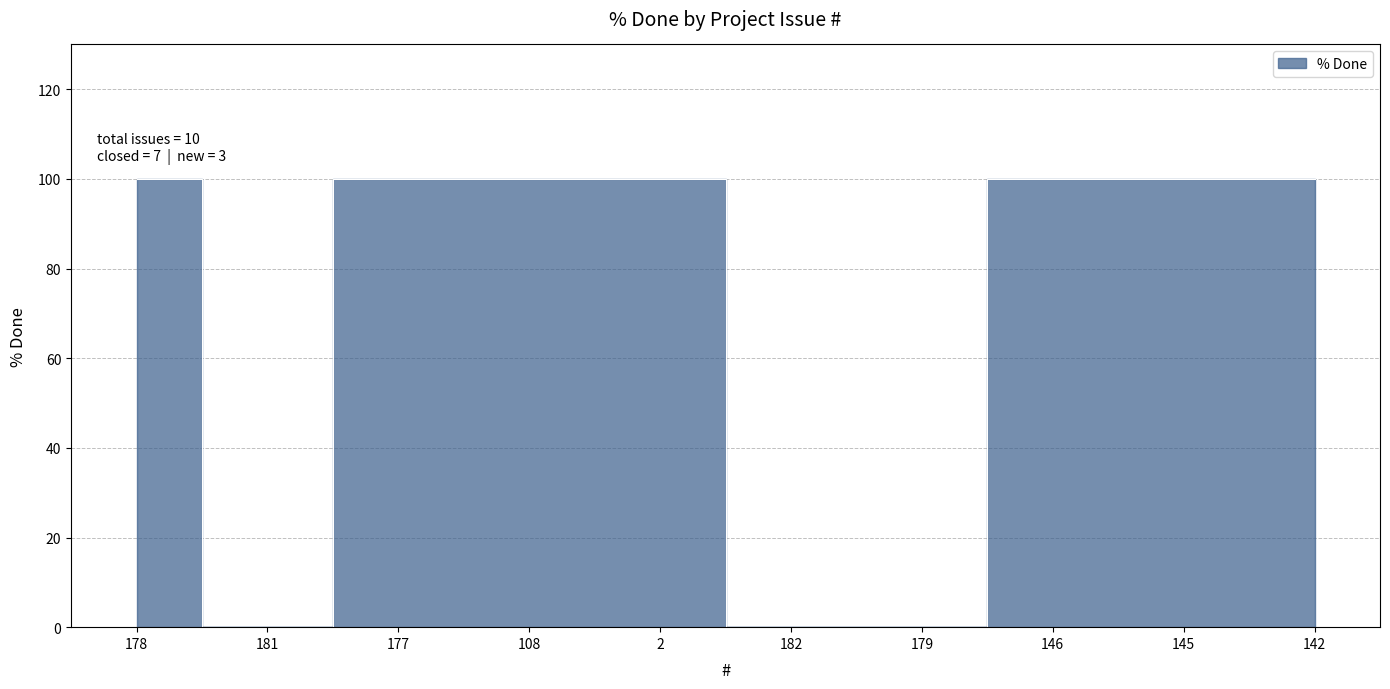

What is the sum of all values?

700